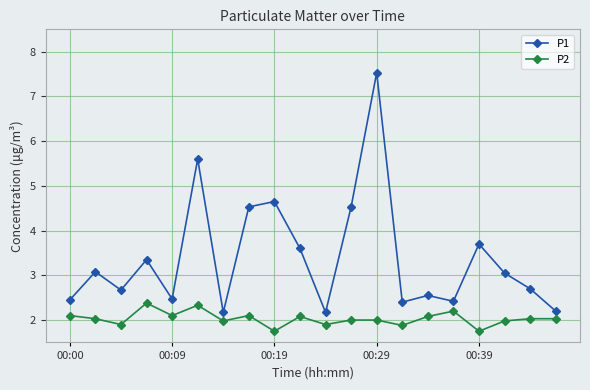

True or false: P2 has more than 2 points higher than both neighbors.

True